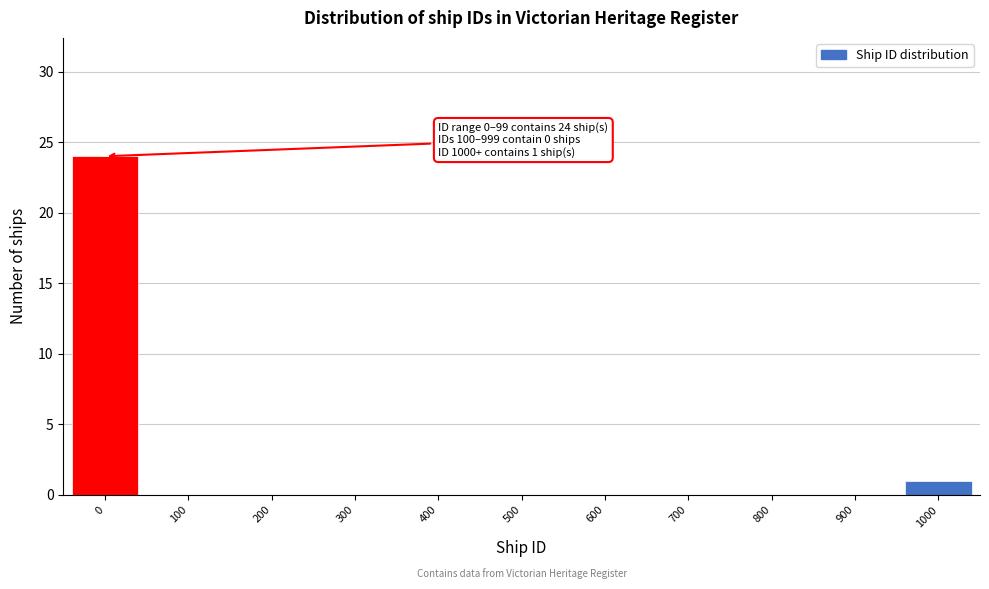

Reading right to left, list all the values displayed in this chart.

1000=1	900=0	800=0	700=0	600=0	500=0	400=0	300=0	200=0	100=0	0=24